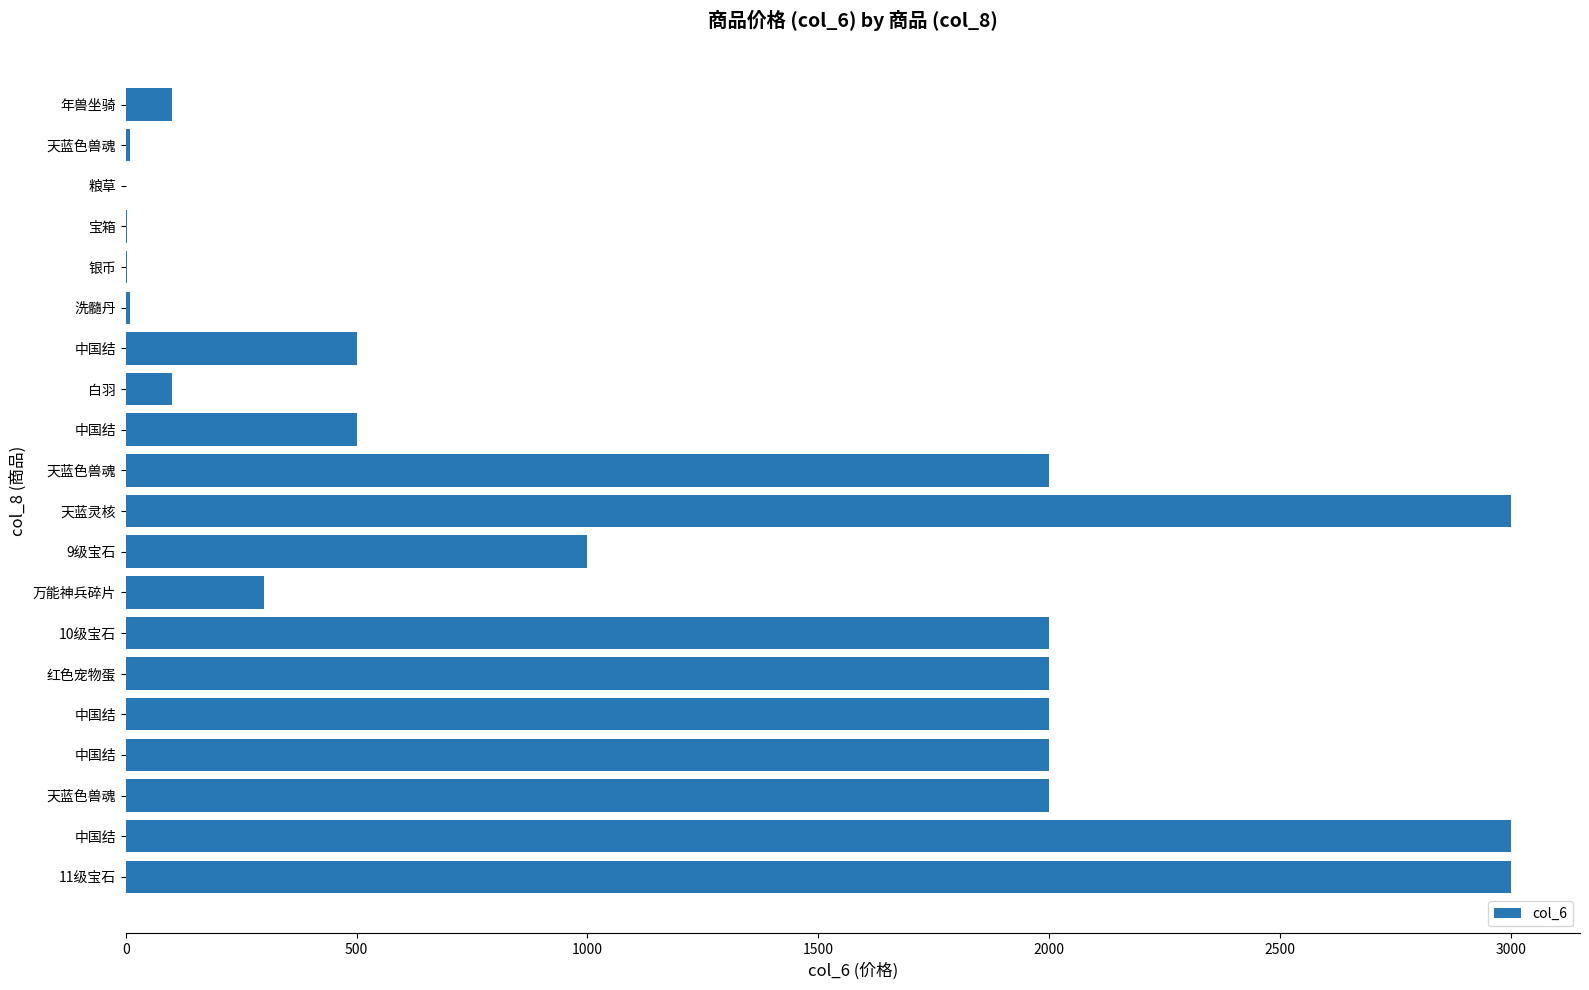

How many distinct data groups are displayed?

1